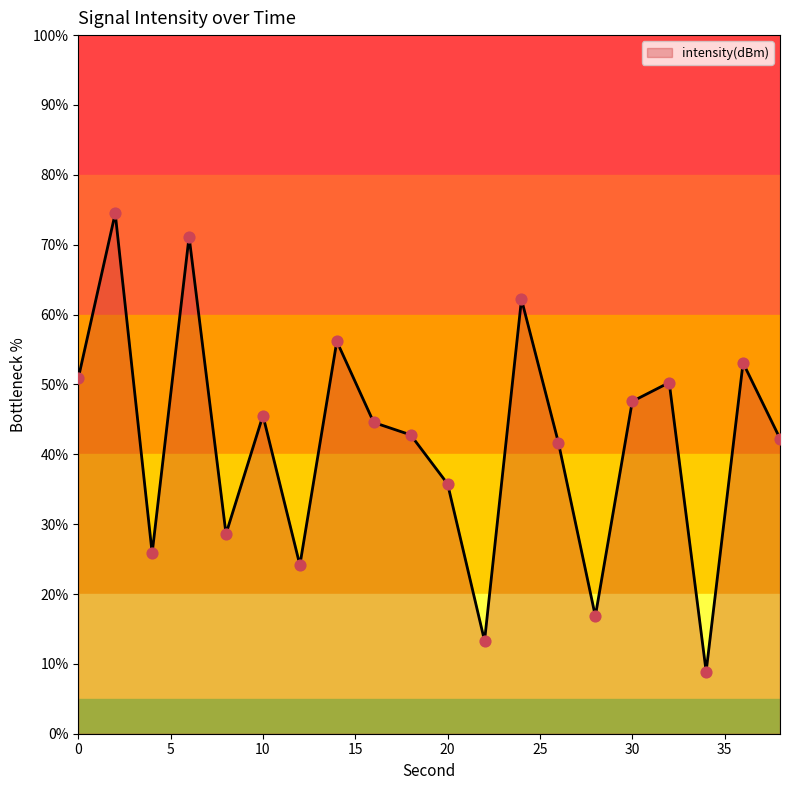

What is the difference between the maximum and minimum values?

65.6